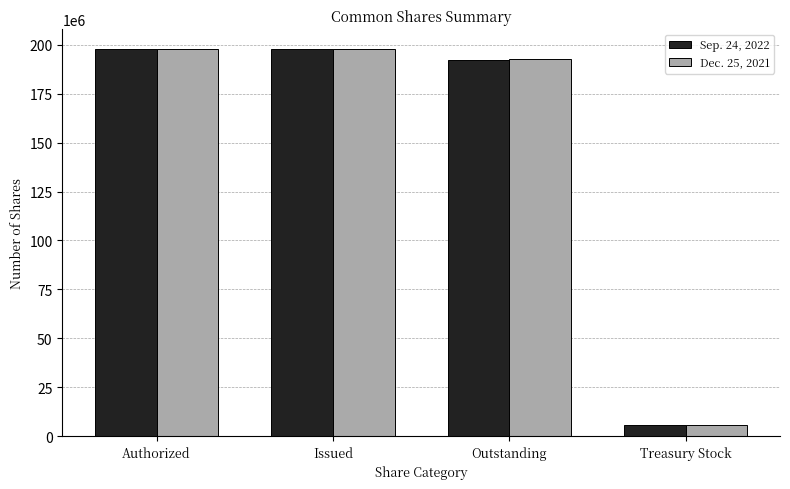

What position from the right is Treasury Stock?

1